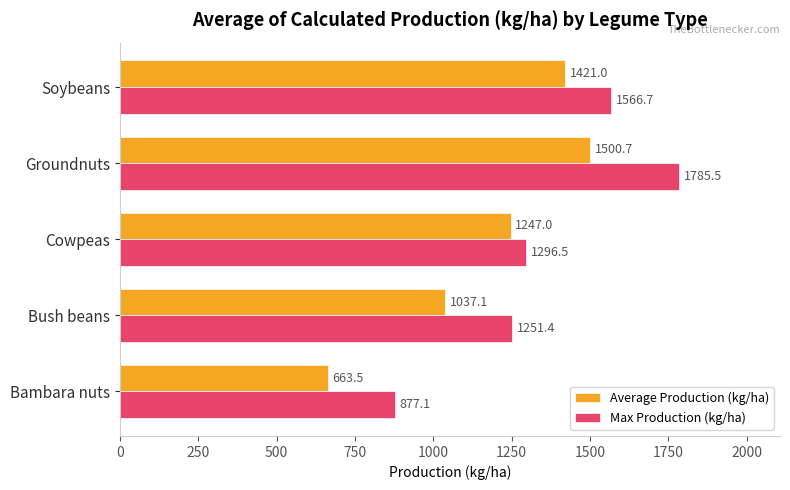

Which series has the largest total across all categories?

Max Production (kg/ha)